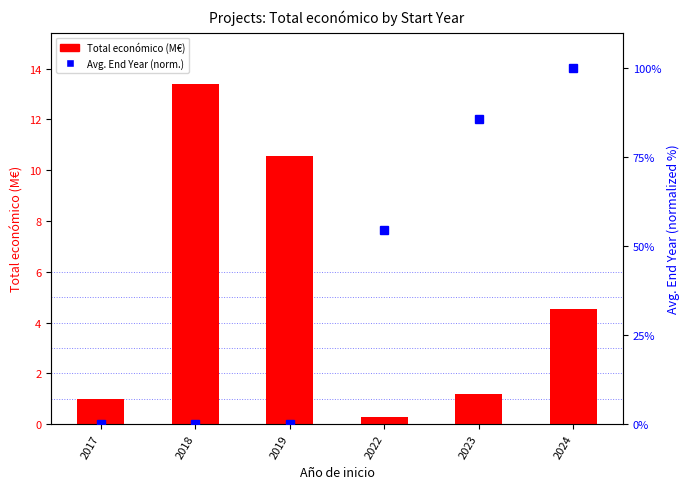

Count the number of data series in this chart.

2